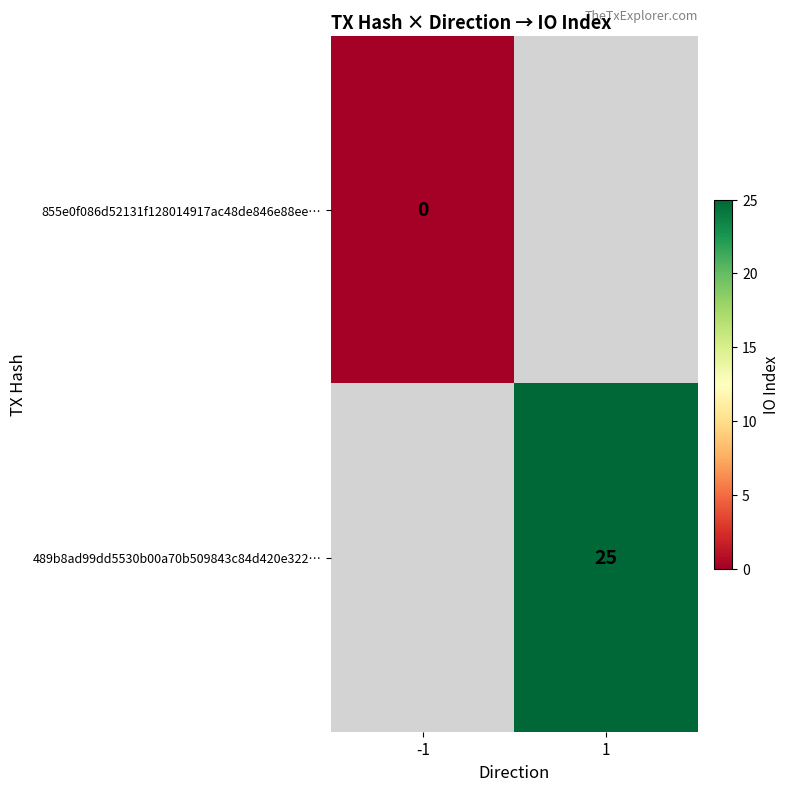

Which series has the largest range (max minus min)?

855e0f086d52131f128014917ac48de846e88ee…